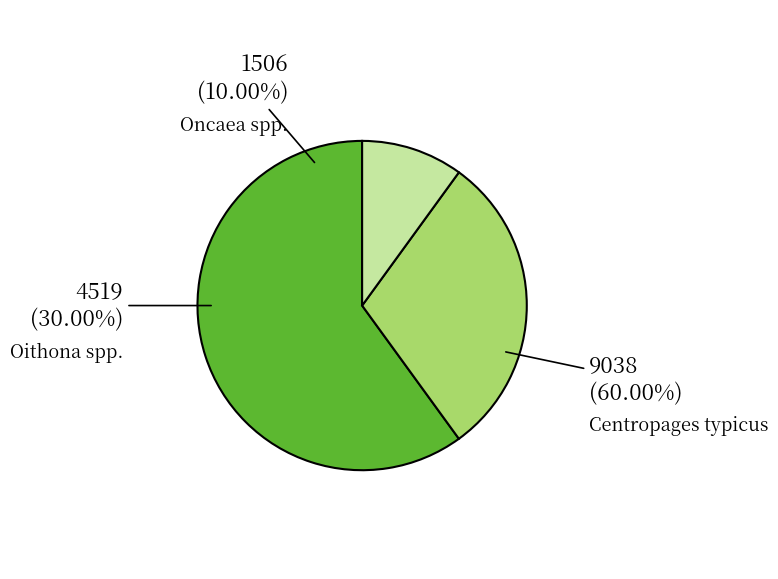

What percentage is the Oncaea spp. slice, to the nearest percent?

10%